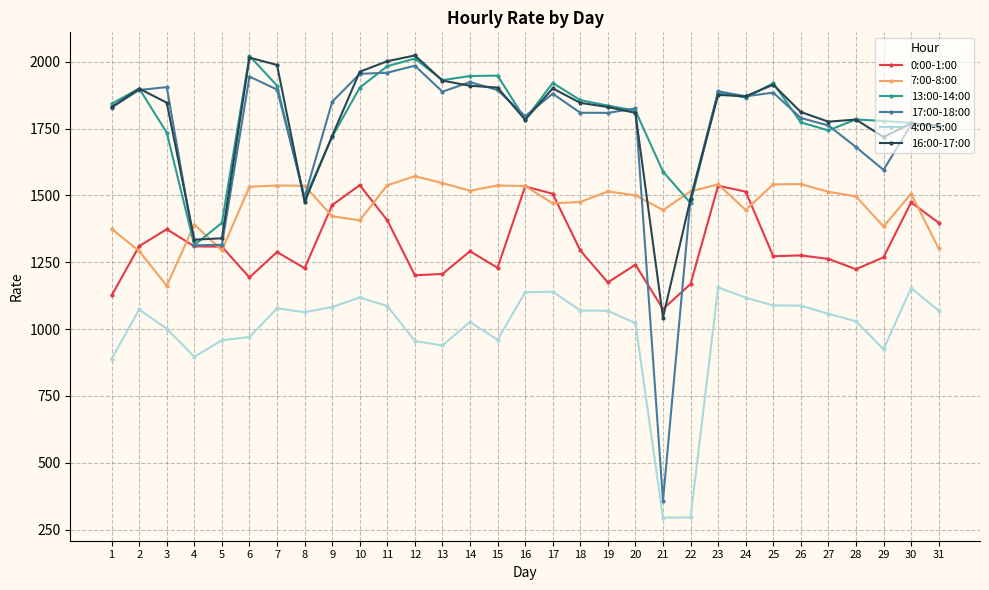

At which category does 13:00-14:00 reach its first local peak?

2